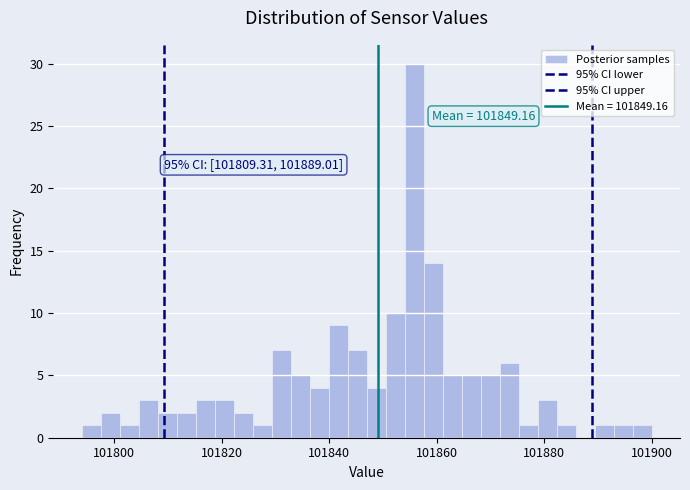

Read against the x-axis, roughly where is the centre of the tallest bar?

101856